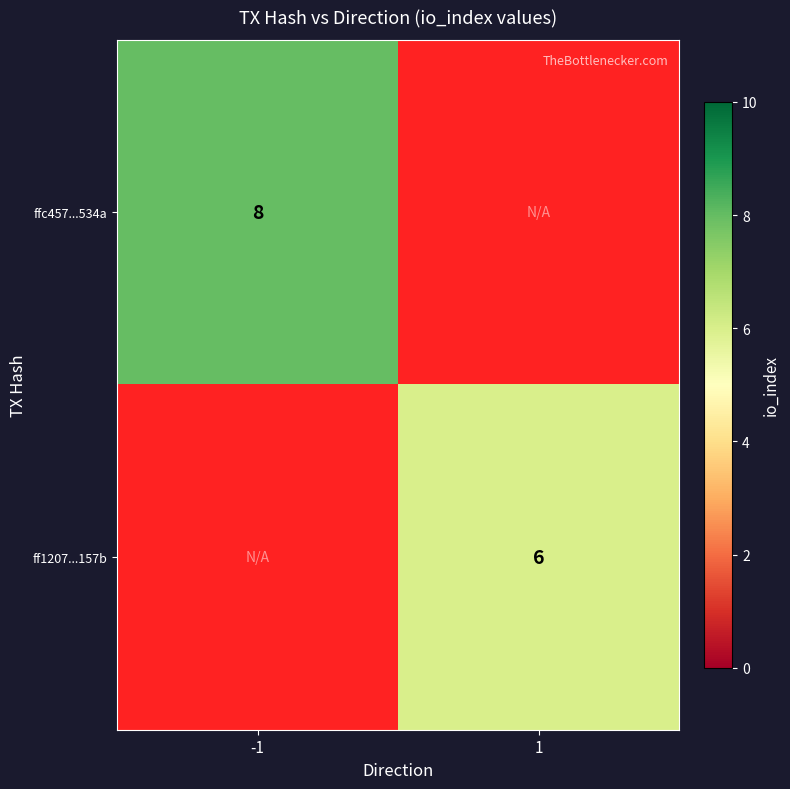

True or false: row_1 has a value of 6 at 1.

True